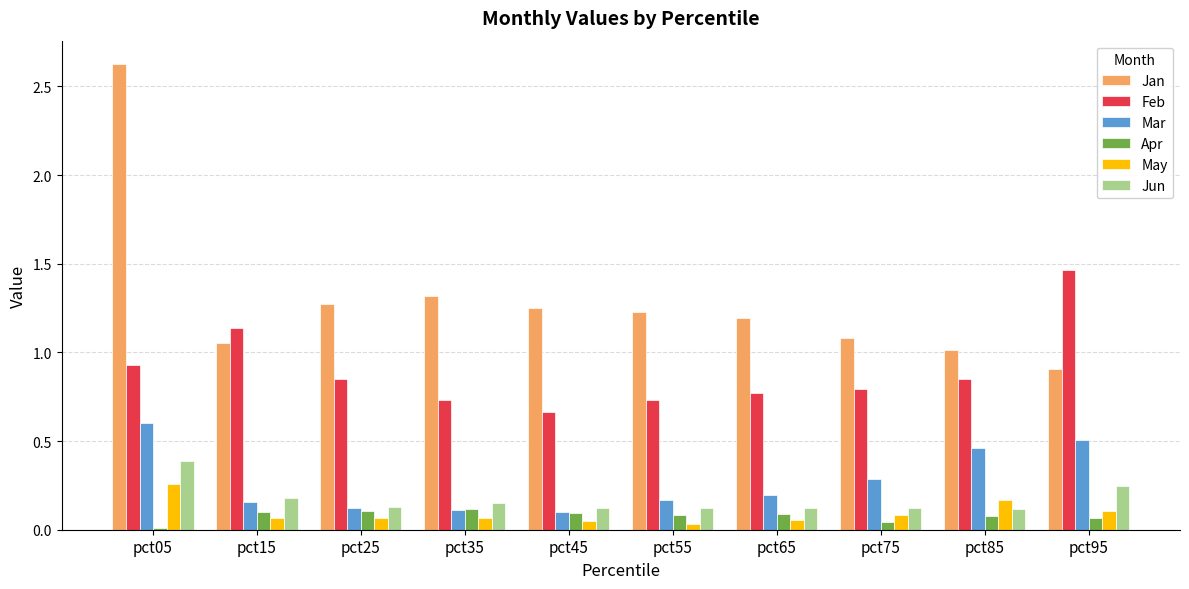

What is the difference between the maximum and second lowest values in the Jan series?

1.6